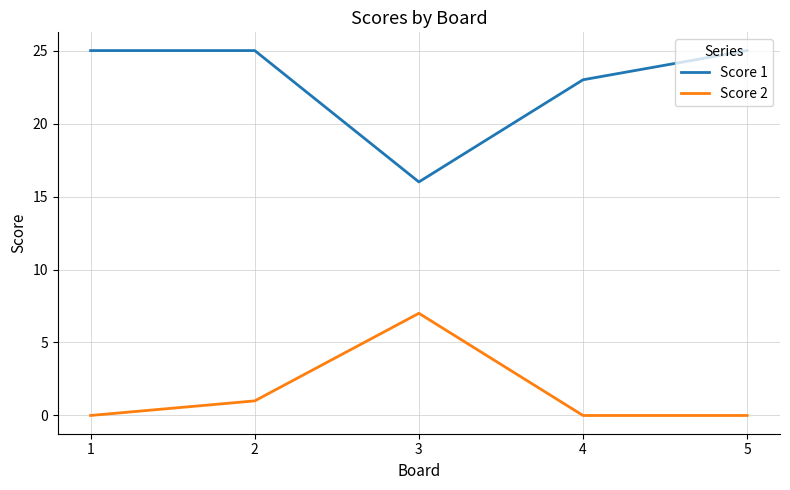

What is the difference between the second highest and second lowest values in the Score 1 series?

2